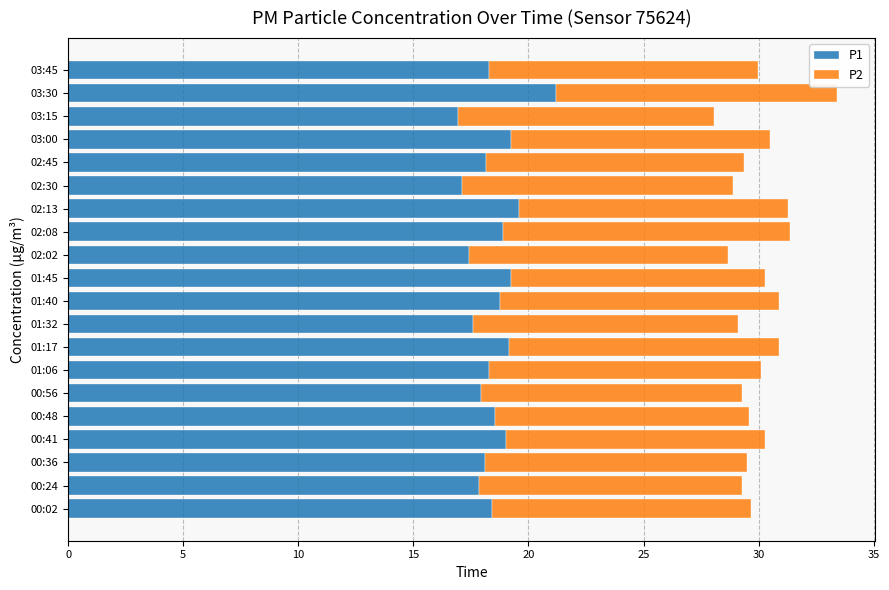

At which category is the sum across all series the highest?

03:30